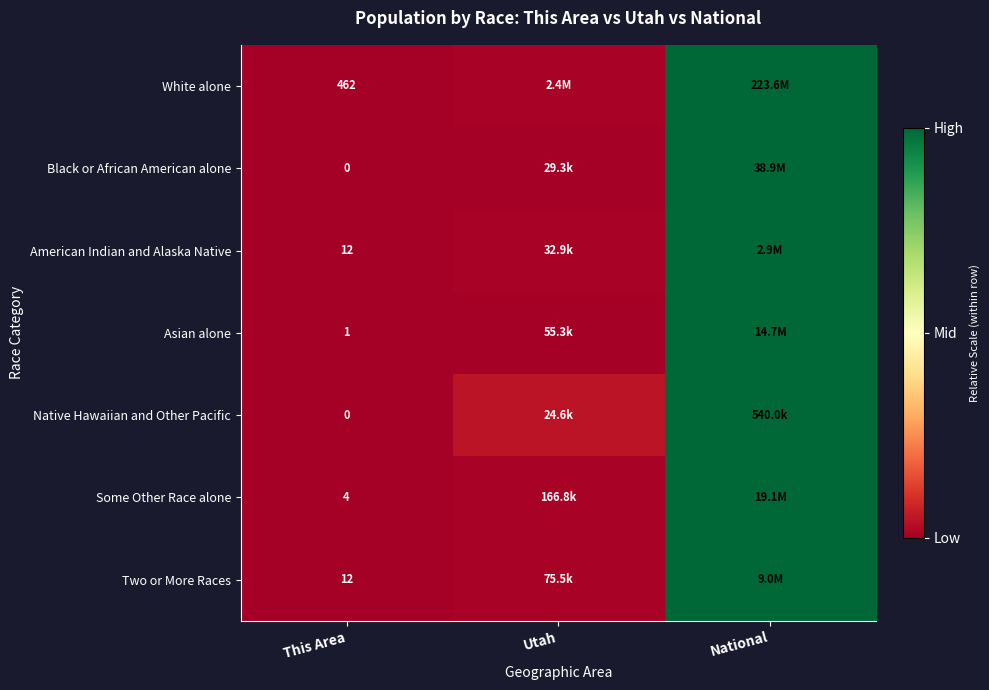

Which has a higher value, This Area or National?

National